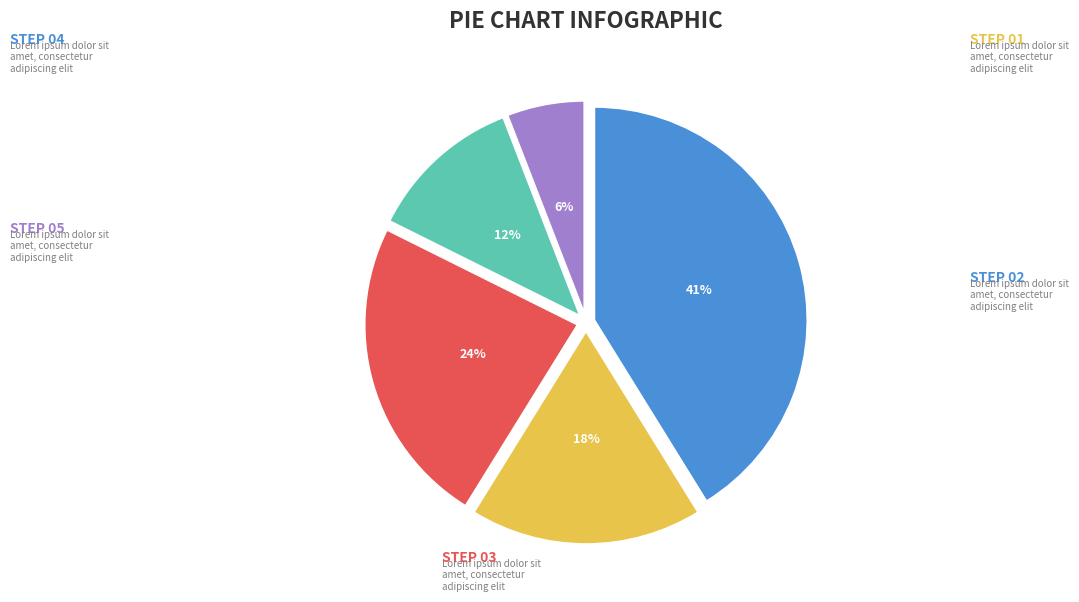

Is there a majority slice in this chart?

No